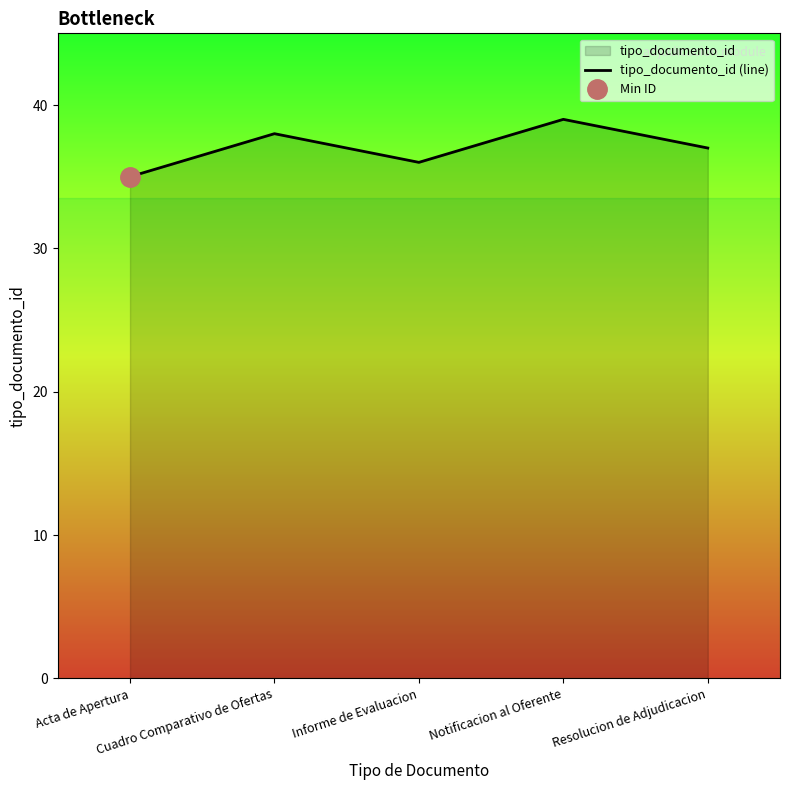

Reading left to right, what are all the values shown in this chart?

35	38	36	39	37